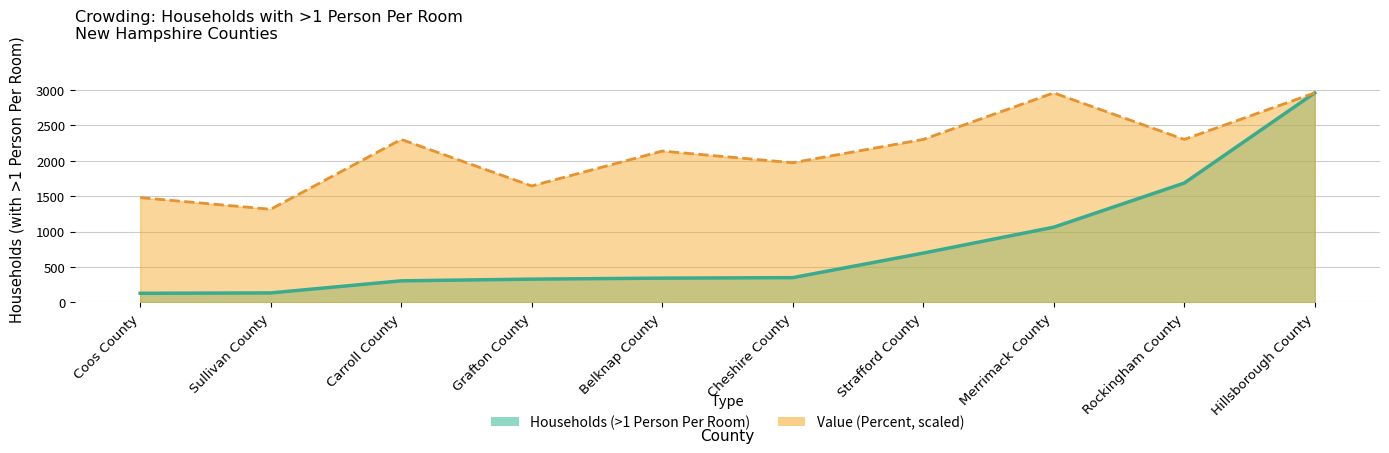

What is the greatest value displayed?

2961.0